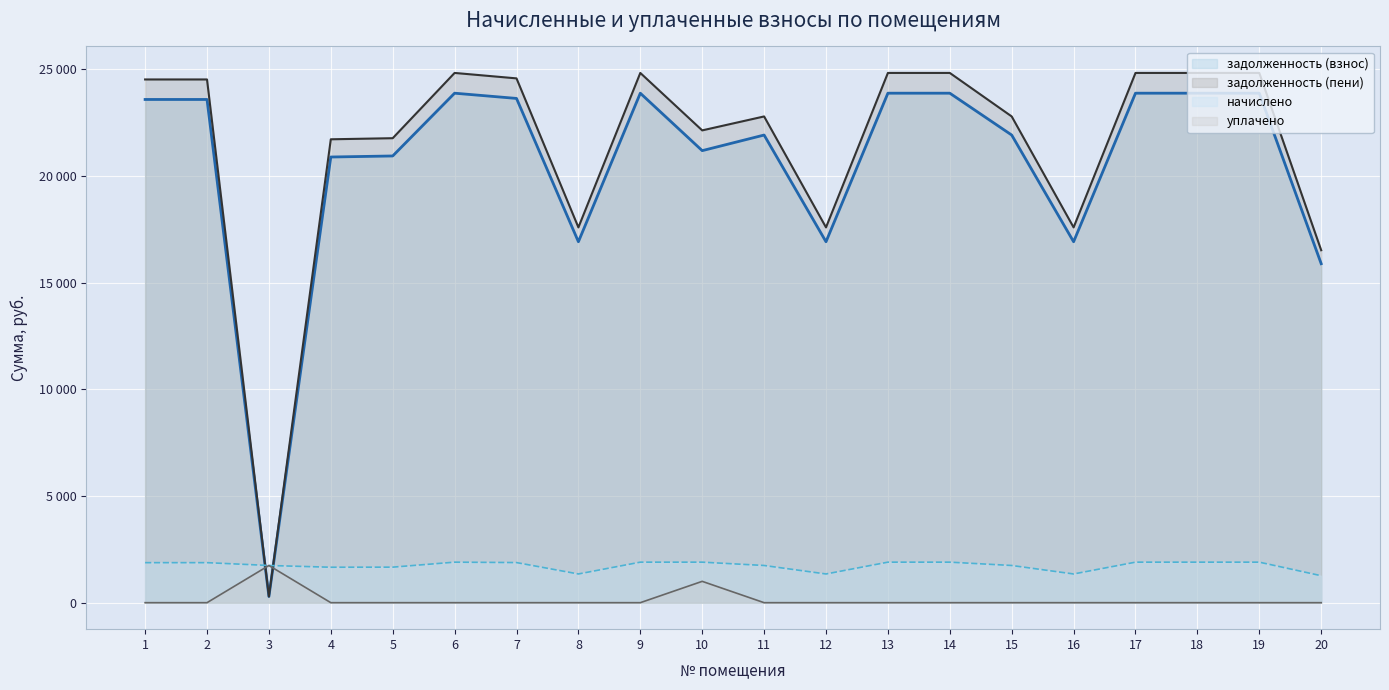

At which label is задолженность (пени) closest to 12560?

20